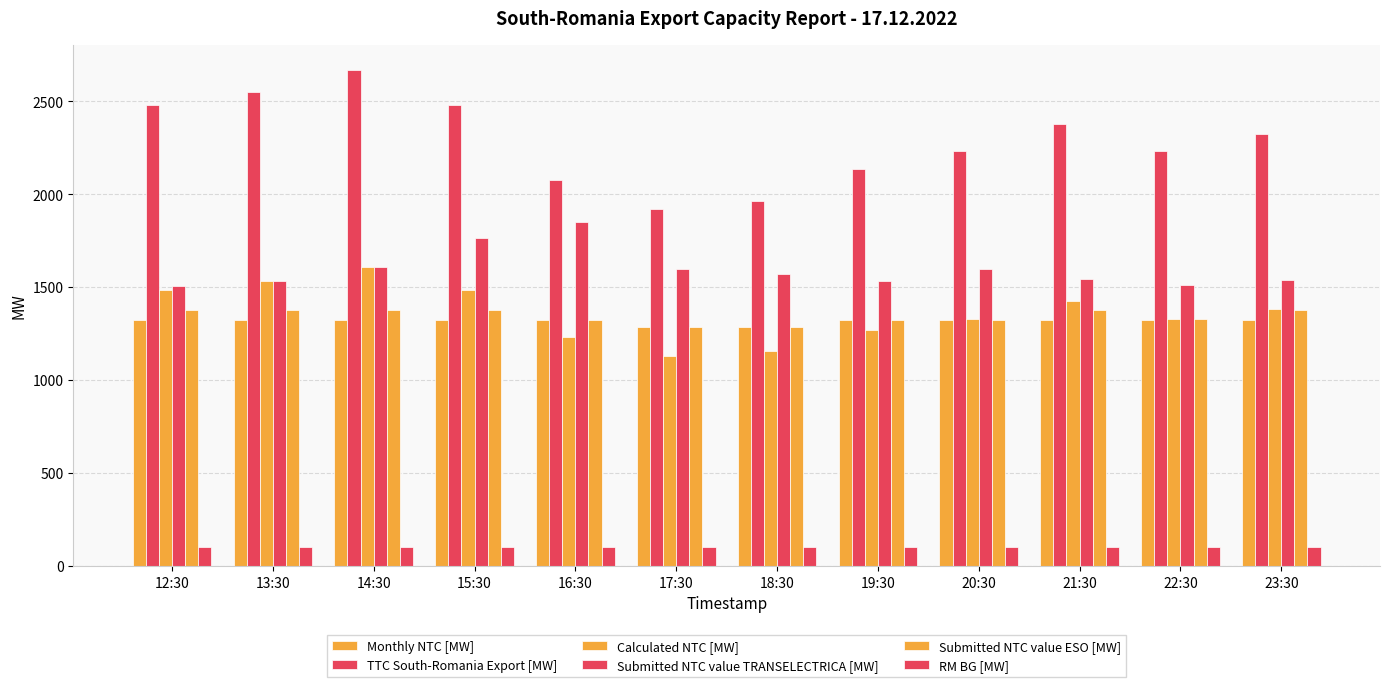

Is it true that RM BG [MW] equals 47 at 12:30?

False